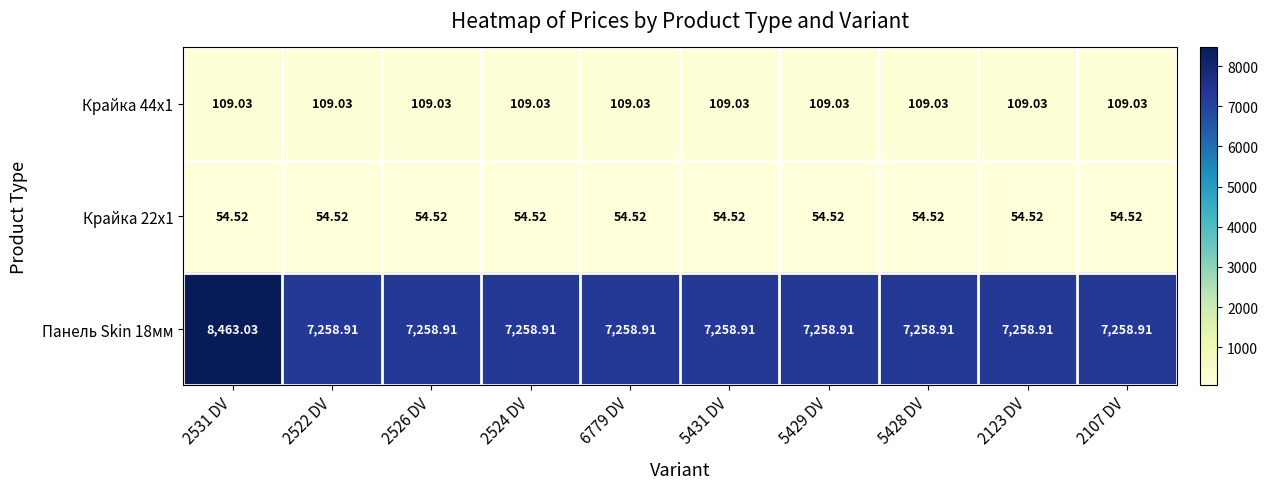

Is the value of Крайка 22x1 at 2522 DV greater than the value of Крайка 44x1 at 2107 DV?

No